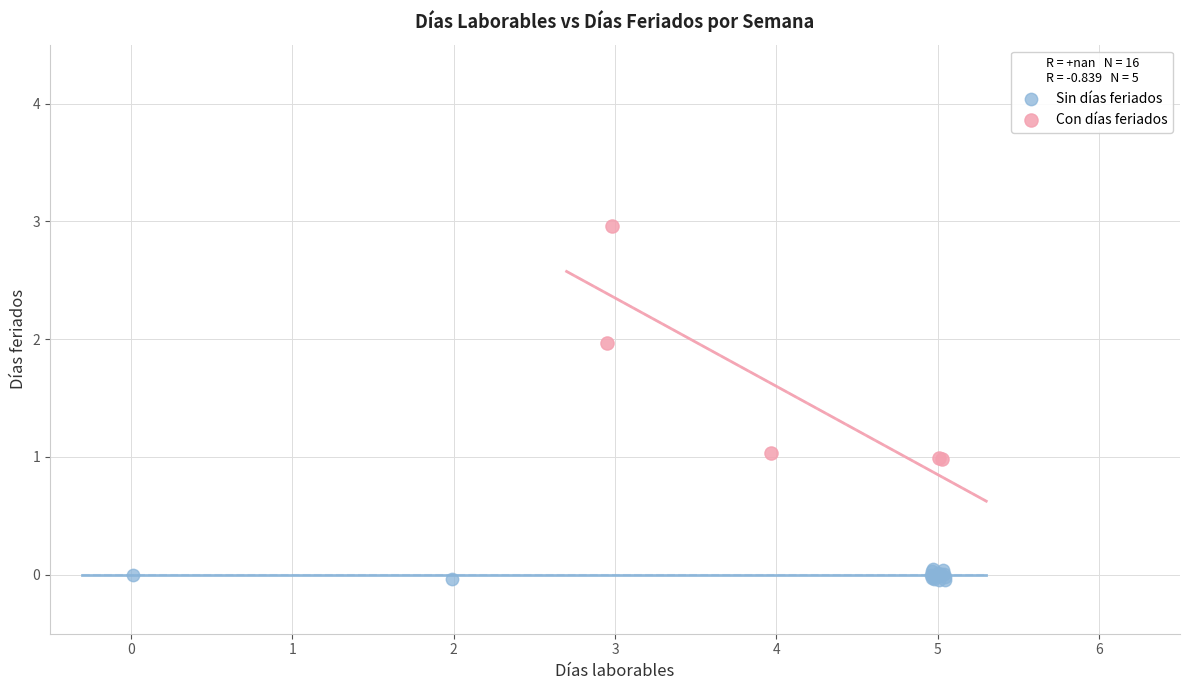

Which series has the largest Y range (max minus min)?

Con días feriados